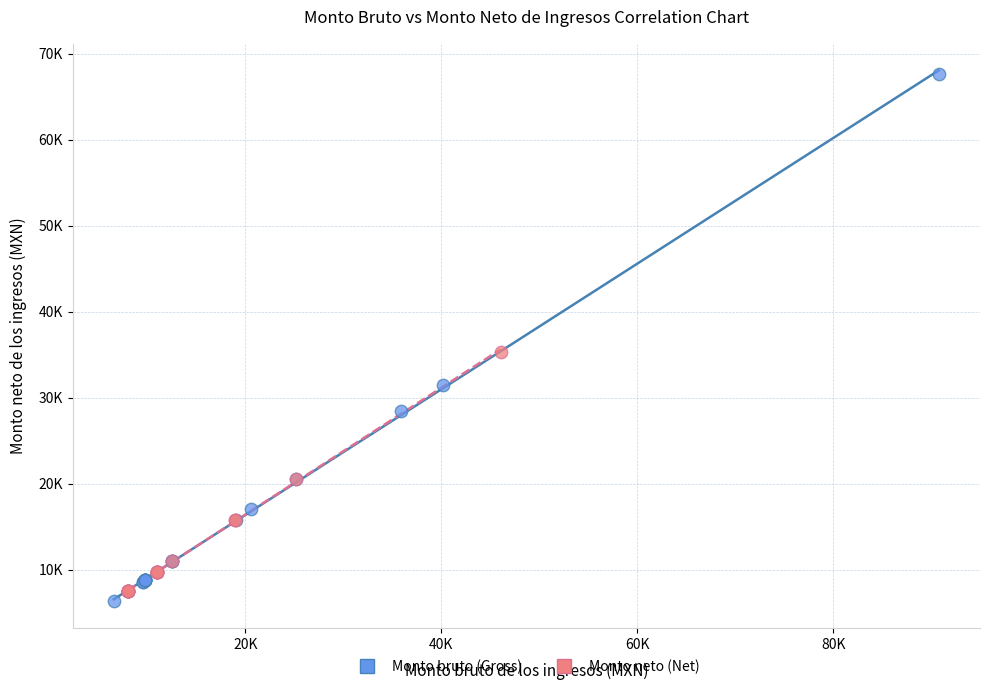

Which series has the widest spread of Y values?

Monto bruto (Gross)